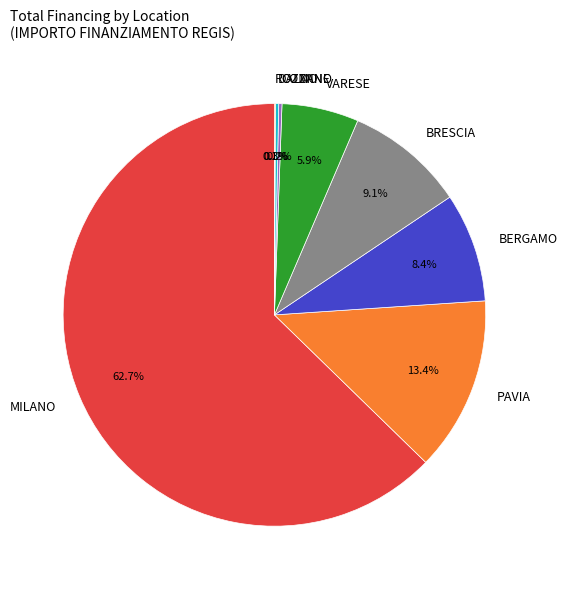

Between BRESCIA and BERGAMO, which is larger?

BRESCIA